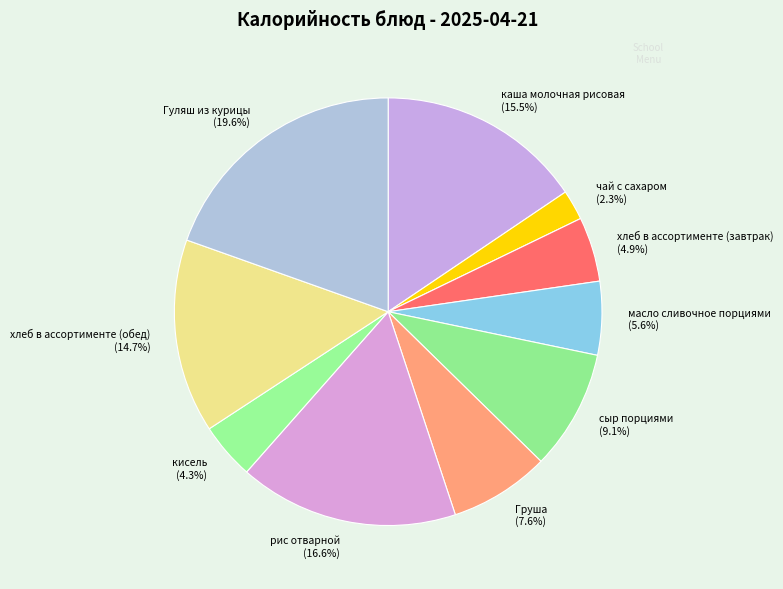

To the nearest percent, what is the difference between the масло сливочное порциями and Груша slice percentages?

2%